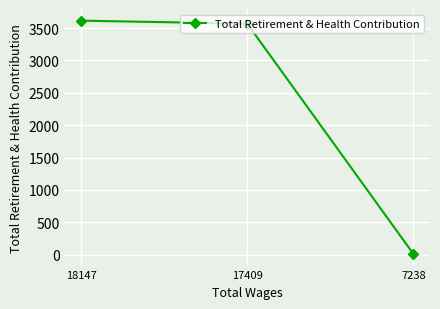

Reading left to right, what are all the values shown in this chart?

3615	3569	11